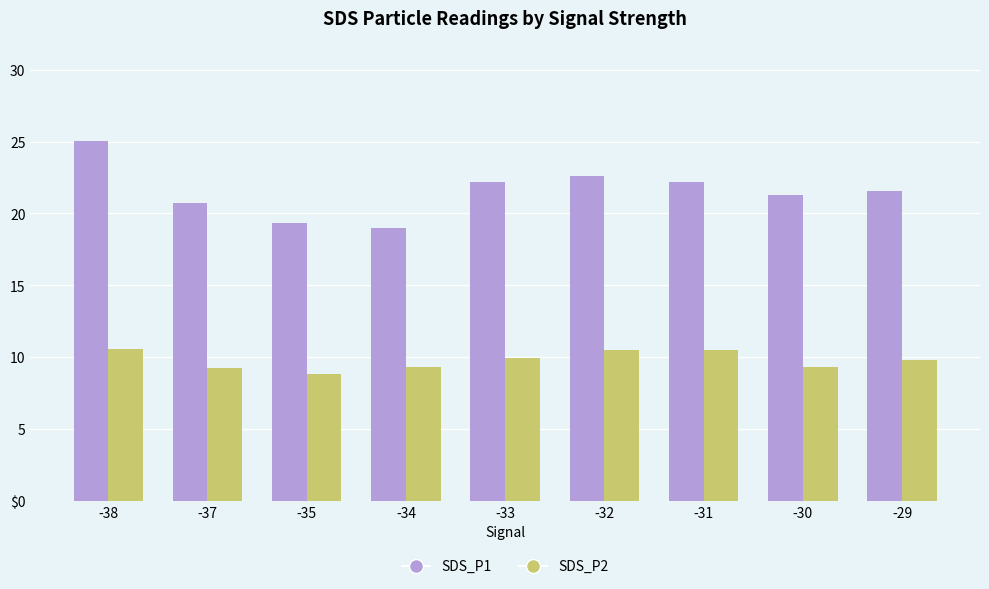

What is the spread (max minus min) of values at -35?

10.5